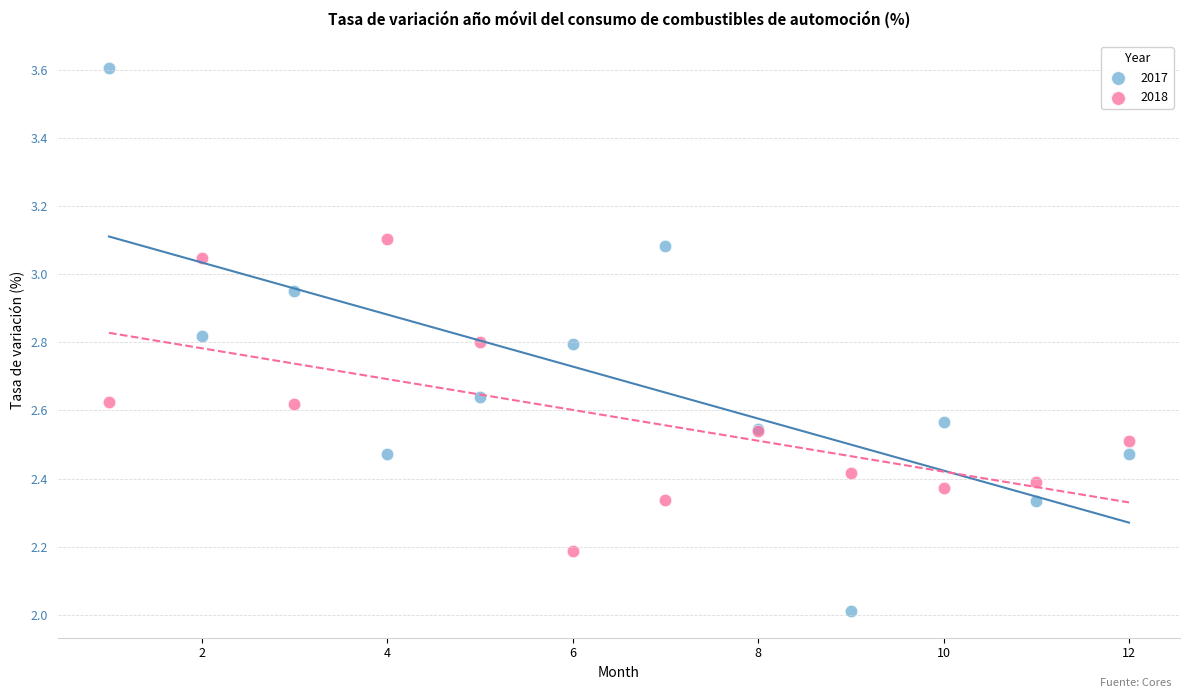

What is the X range (max minus min) for the scatter plot?

11.0